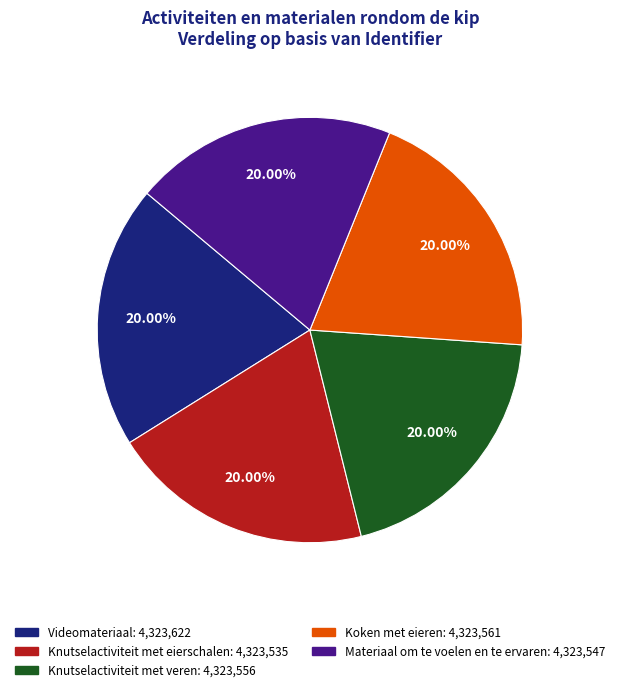

True or false: Knutselactiviteit met veren accounts for 20% of the total.

True